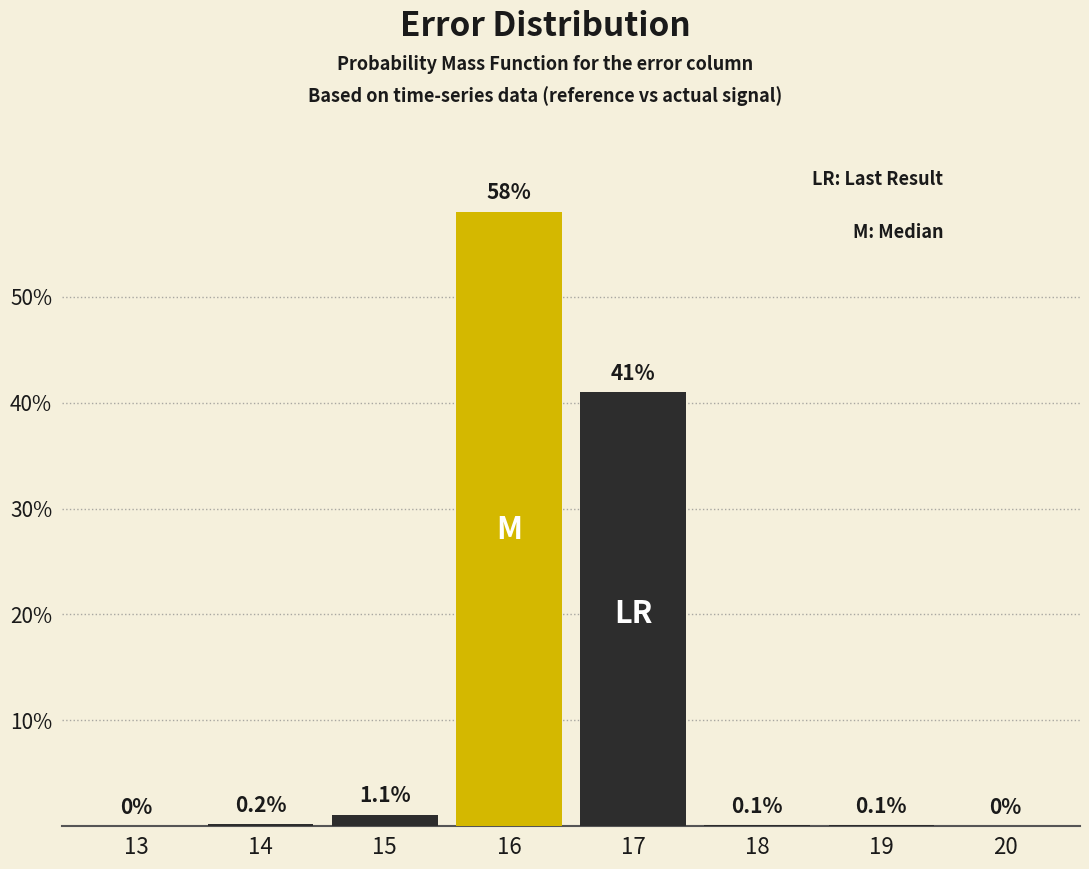

Reading right to left, transcribe all the data shown in this chart.

20=0.0	19=0.1	18=0.1	17=41.0	16=58.0	15=1.1	14=0.2	13=0.0